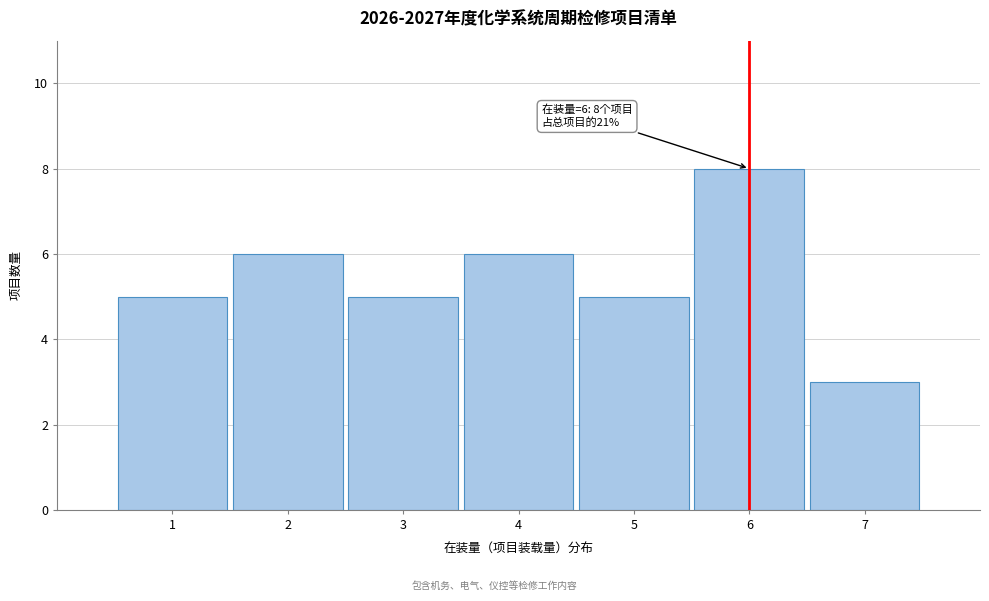

Over which range of the x-axis is the bar tallest?

5.5 to 6.5